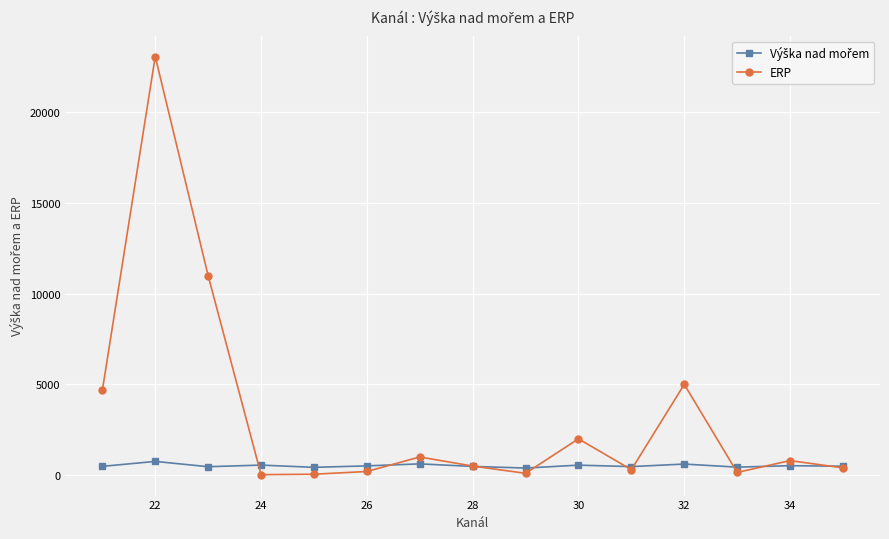

Which series has the largest range (max minus min)?

ERP